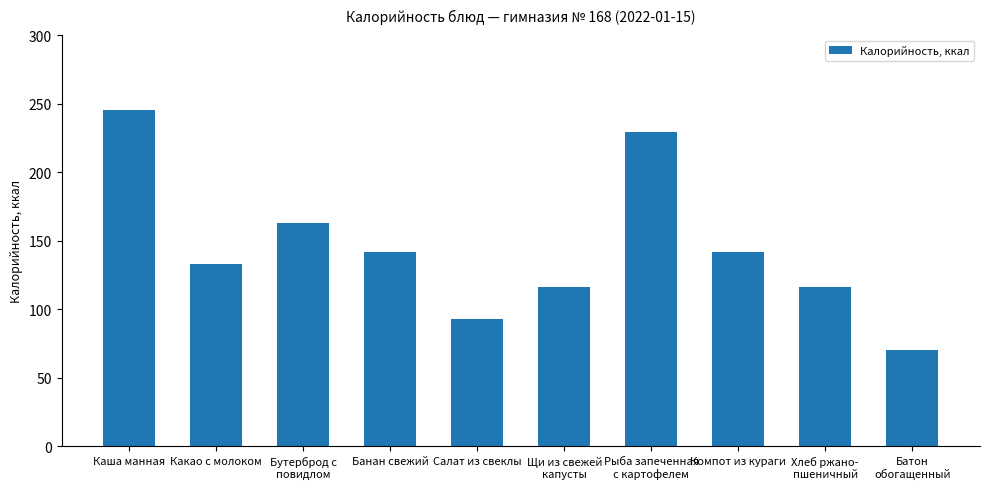

Reading right to left, extract all data points from this chart.

70.5	116.0	142.0	229.0	116.0	92.8	142.0	163.1	133.0	245.0